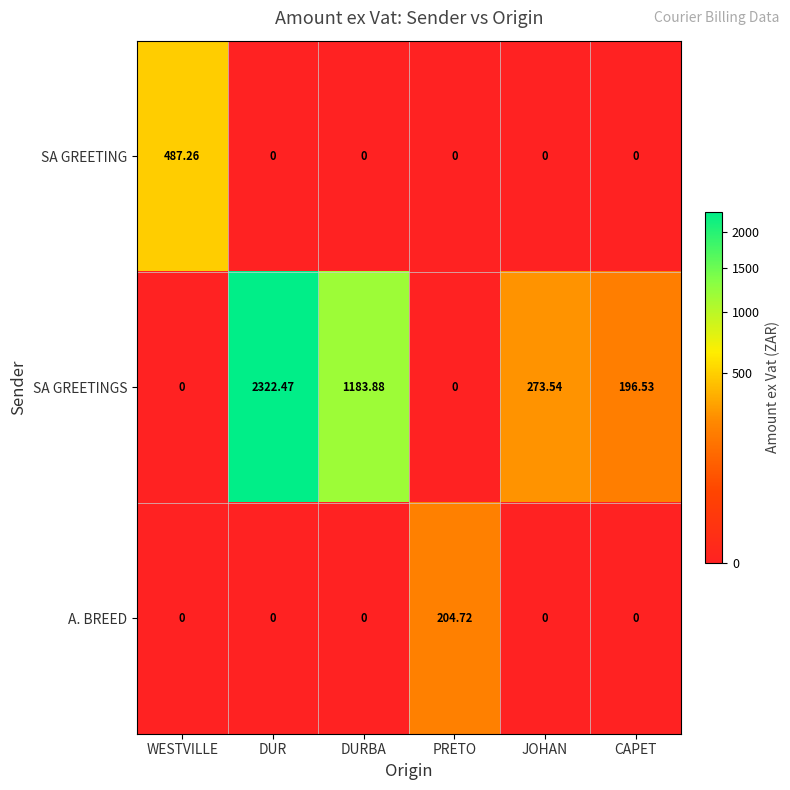

List the series in order of their peak value, lowest first.

A. BREED, SA GREETING, SA GREETINGS